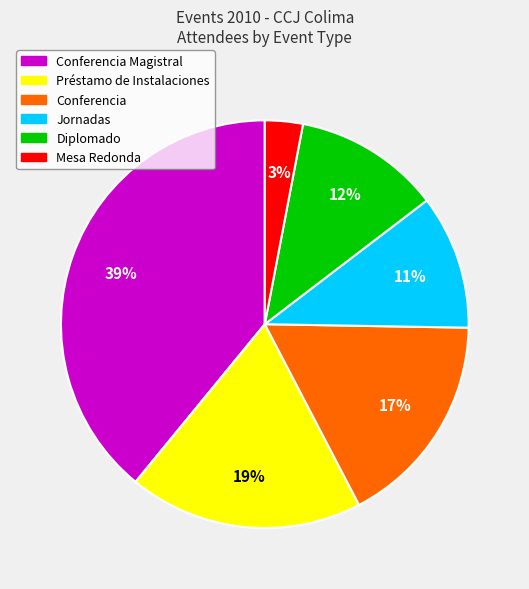

Is there any slice that represents more than half of the pie?

No